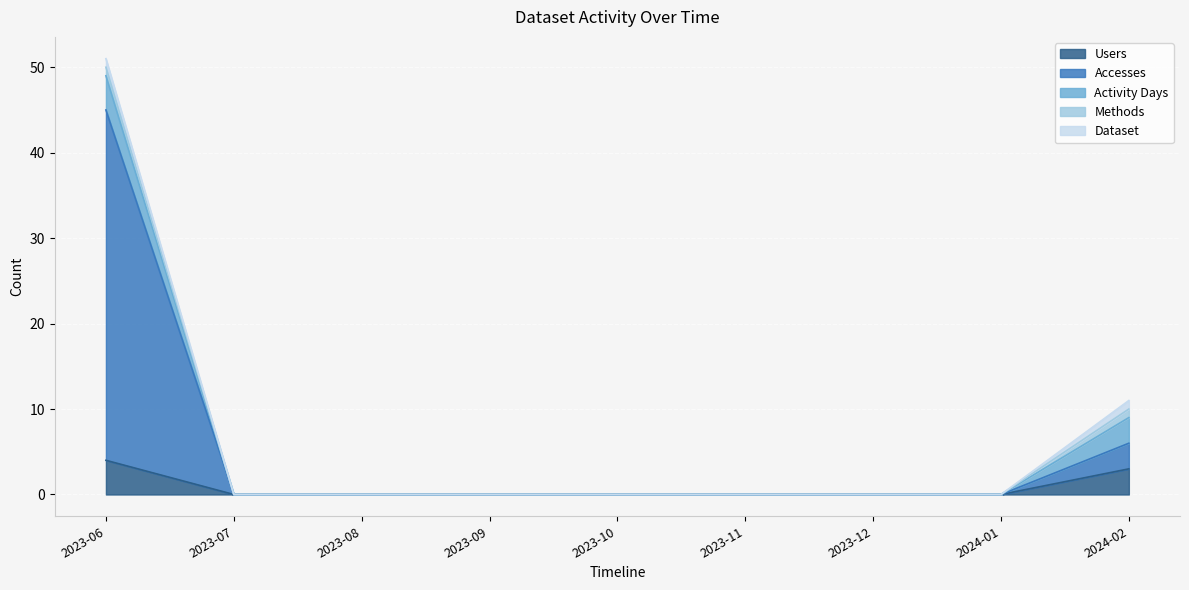

Where is Dataset nearest to the value 0?

2023-07